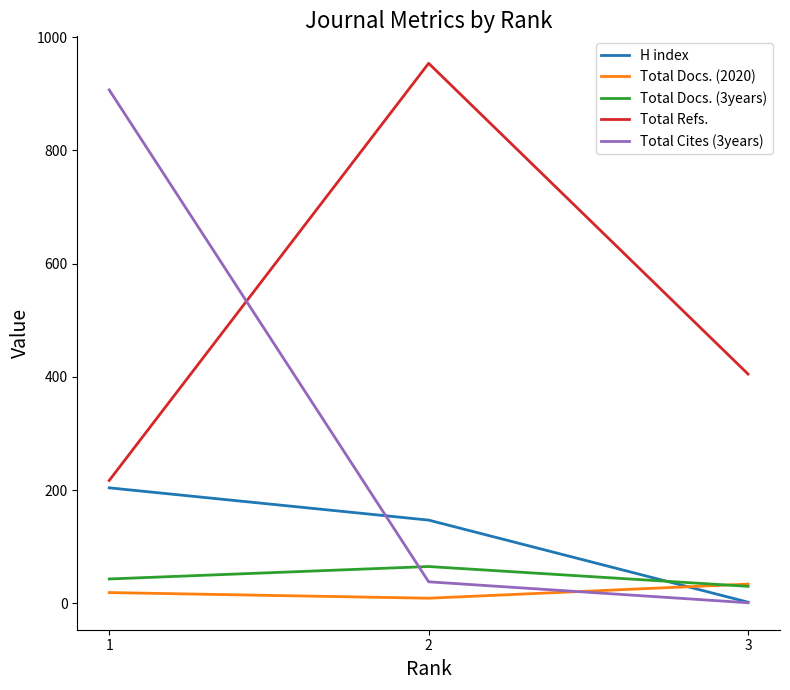

Which category has the highest value across all series?

2